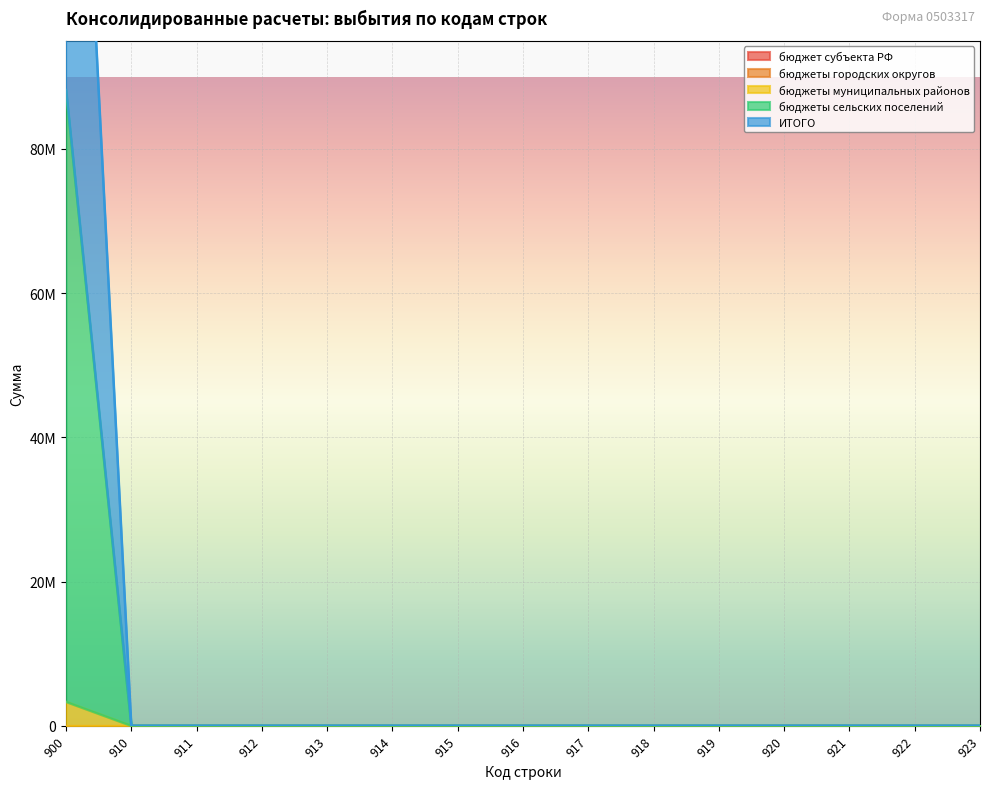

Reading left to right, transcribe all the data shown in this chart.

бюджеты муниципальных районов: 3322346.1	0.0	0.0	0.0	0.0	0.0	0.0	0.0	0.0	0.0	0.0	0.0	0.0	0.0	0.0
бюджеты сельских поселений: 88171981.1	0.0	0.0	0.0	0.0	0.0	0.0	0.0	0.0	0.0	0.0	0.0	0.0	0.0	0.0
ИТОГО: 176343962.2	0.0	0.0	0.0	0.0	0.0	0.0	0.0	0.0	0.0	0.0	0.0	0.0	0.0	0.0